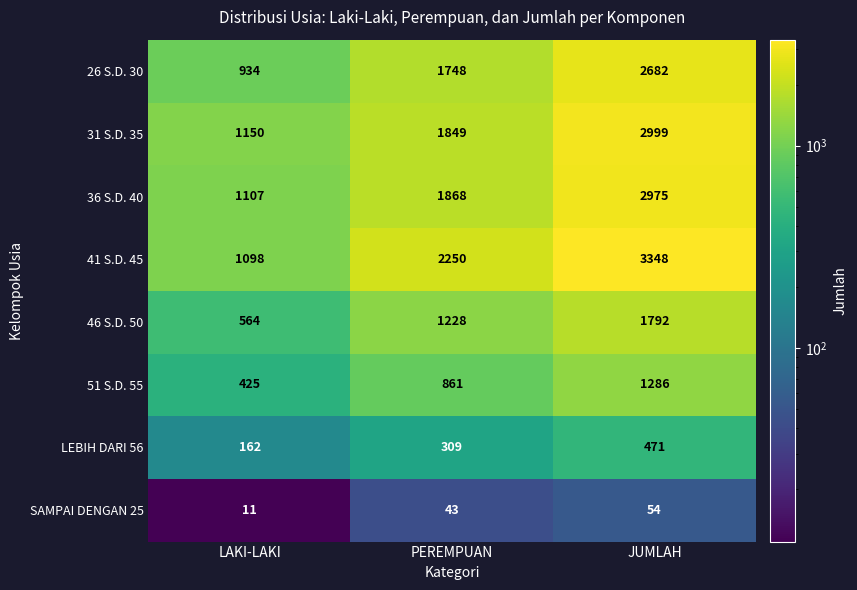

The 51 S.D. 55 series shows 1286 at JUMLAH. True or false?

True